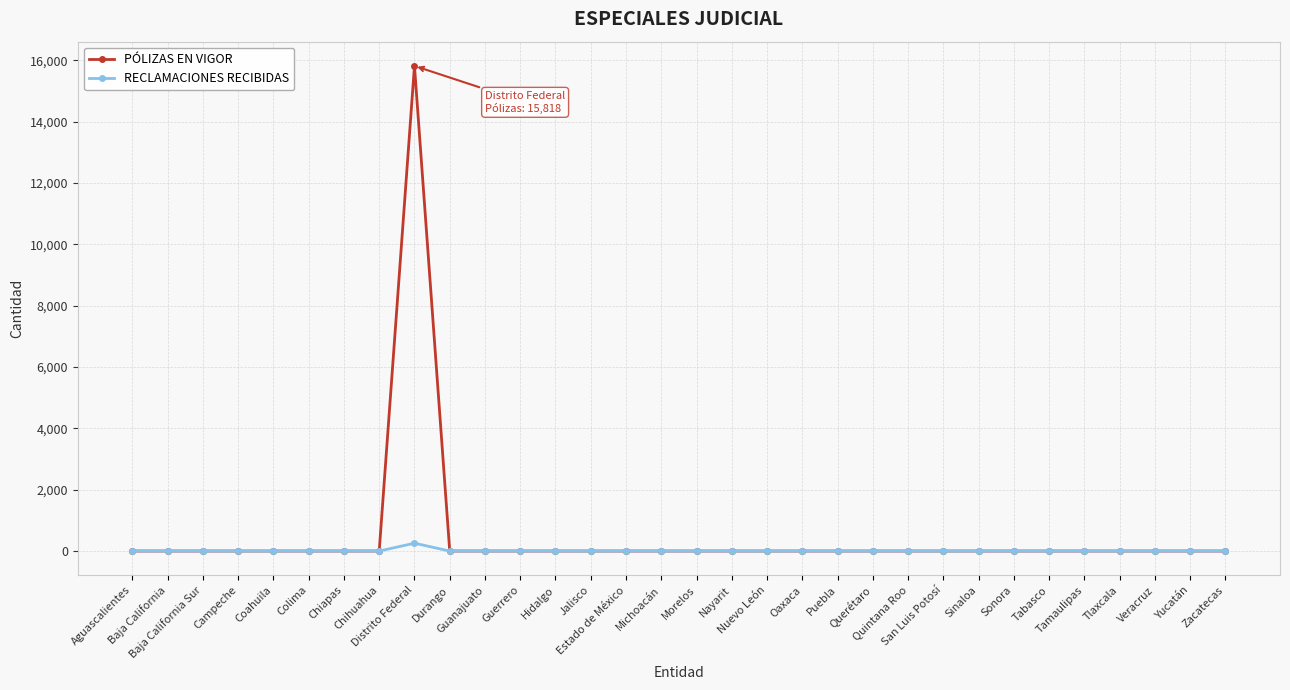

What is the highest value of the PÓLIZAS EN VIGOR series?

15818